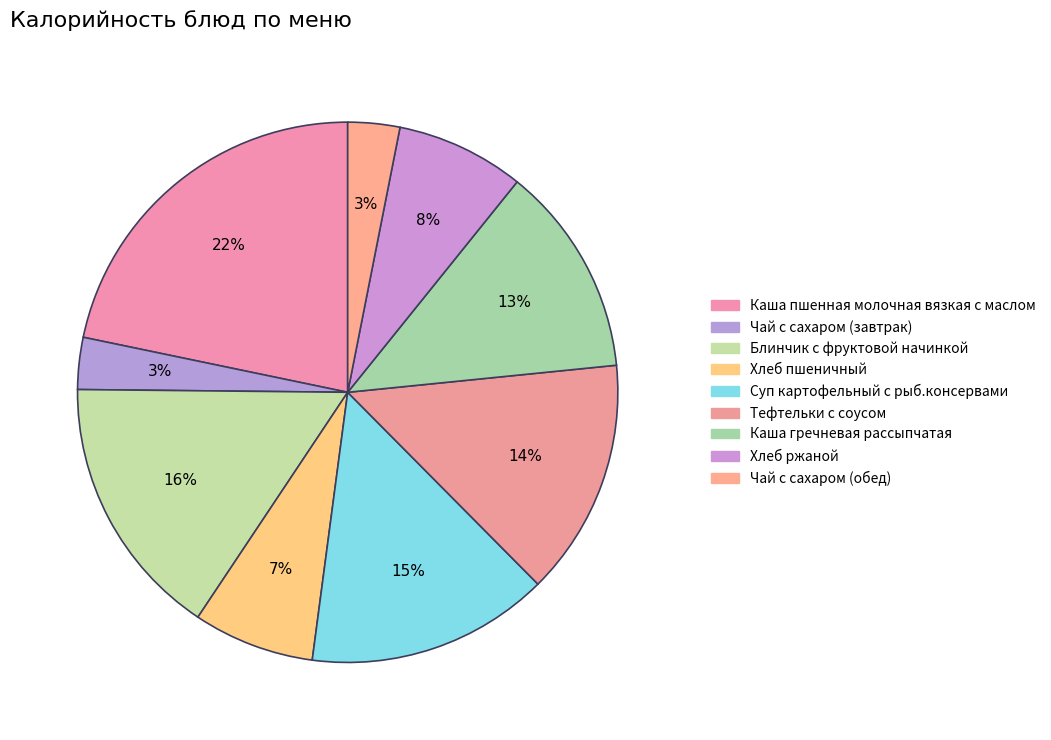

Is it true that Каша пшенная молочная вязкая с маслом is 29% of the pie?

False